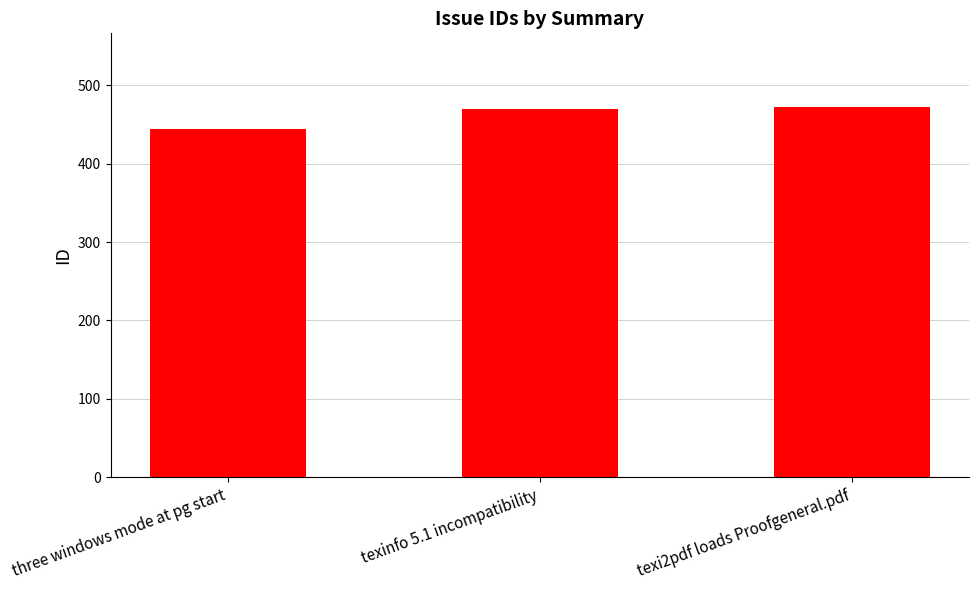

What is the difference between the second highest and minimum values?

26